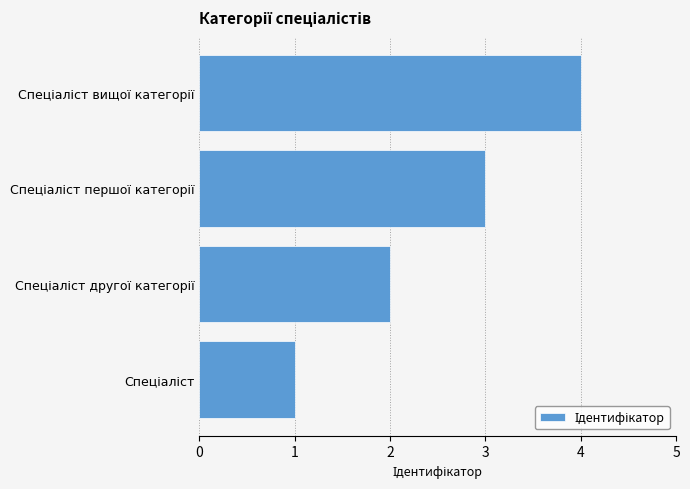

What is the greatest value displayed?

4